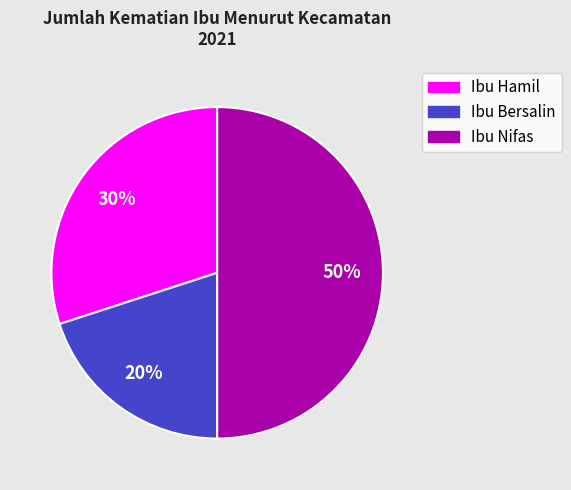

Is it true that Ibu Hamil is 30% of the pie?

True